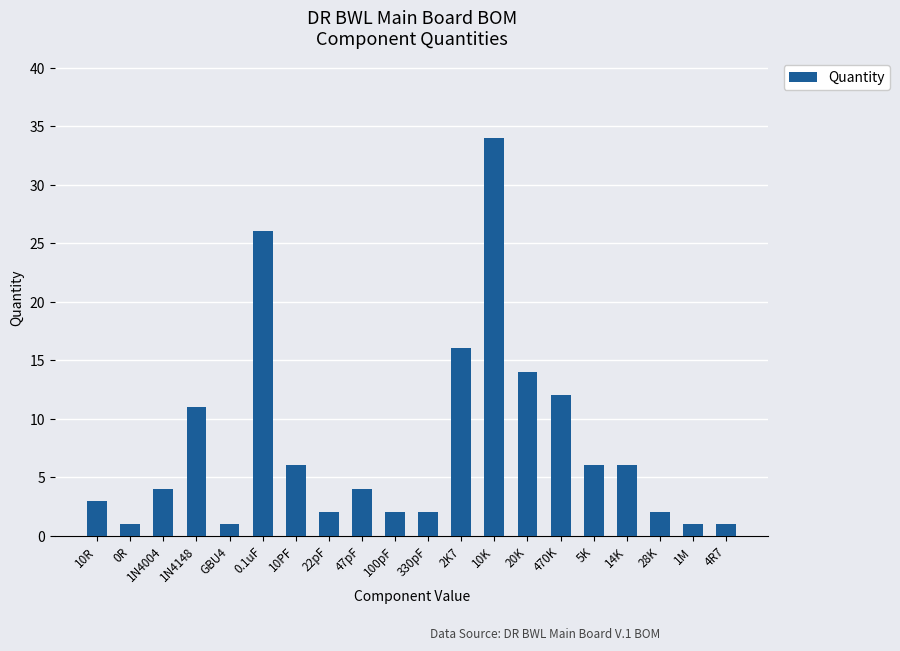

Is it true that the value at GBU4 is 1?

True